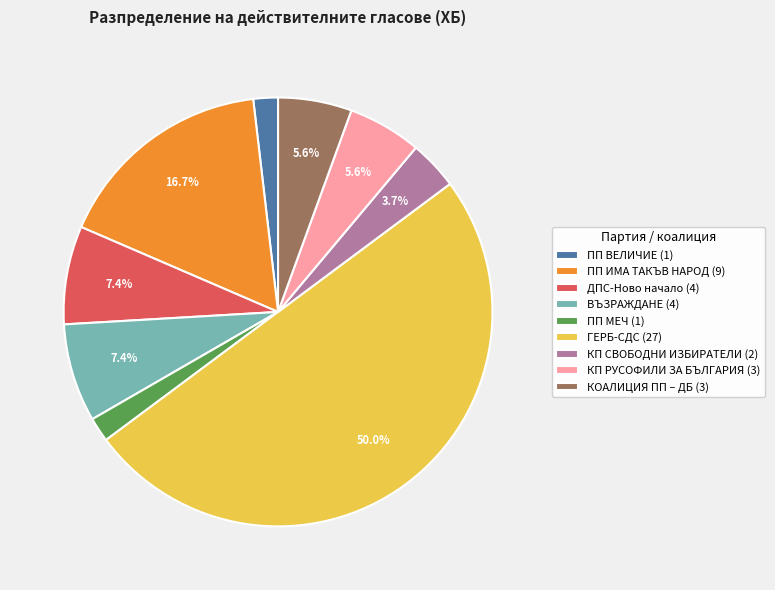

Is КОАЛИЦИЯ ПП – ДБ the majority of the pie?

No